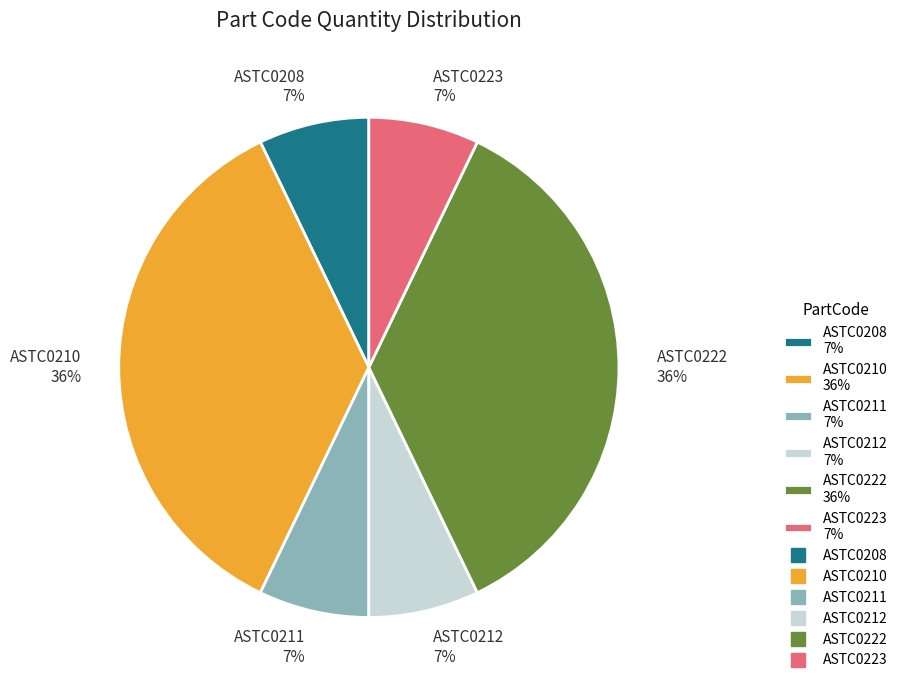

Does ASTC0212 represent more than half of the total?

No